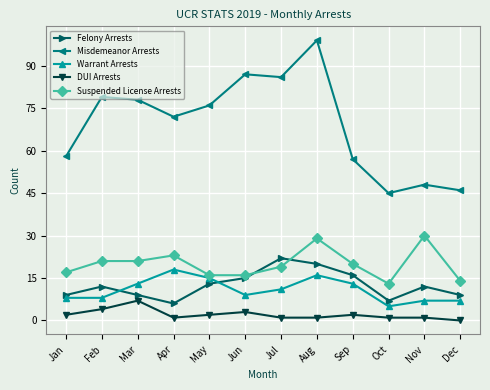

What is the spread (max minus min) of values at Apr?

71